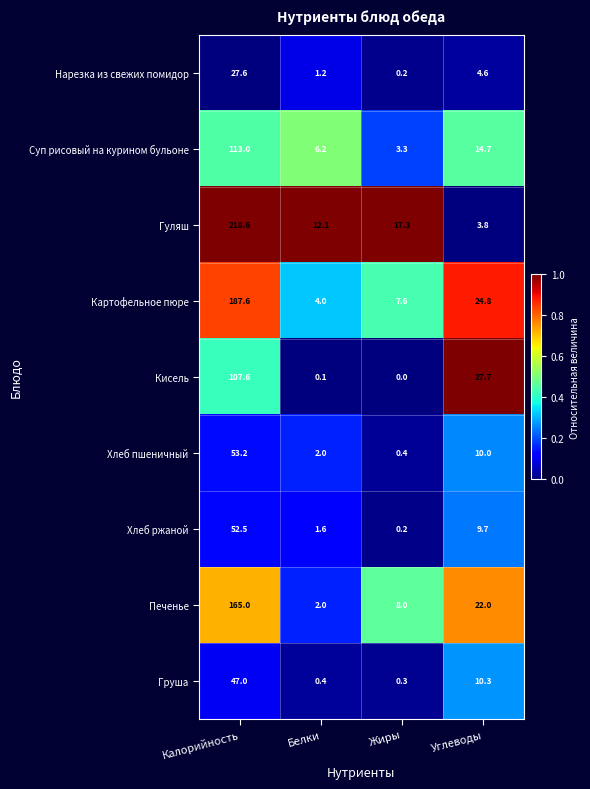

Is the value of Гуляш at Калорийность greater than the value of Хлеб пшеничный at Углеводы?

Yes